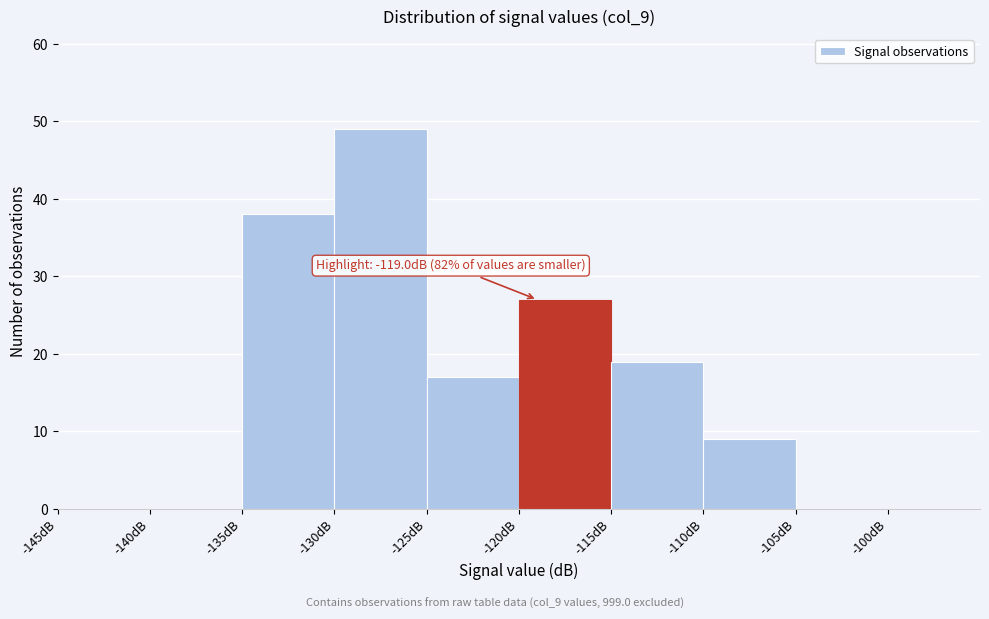

Which range on the x-axis has the tallest bar?

-130 to -125